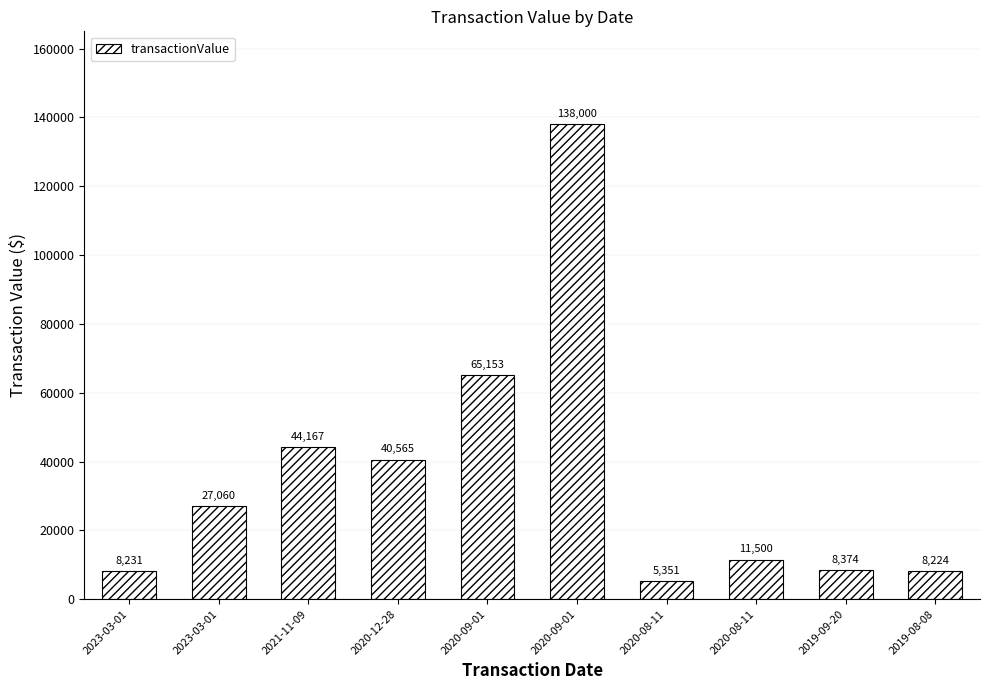

List the labels in order of value, smallest first.

2020-08-11, 2019-08-08, 2023-03-01, 2019-09-20, 2020-08-11, 2023-03-01, 2020-12-28, 2021-11-09, 2020-09-01, 2020-09-01